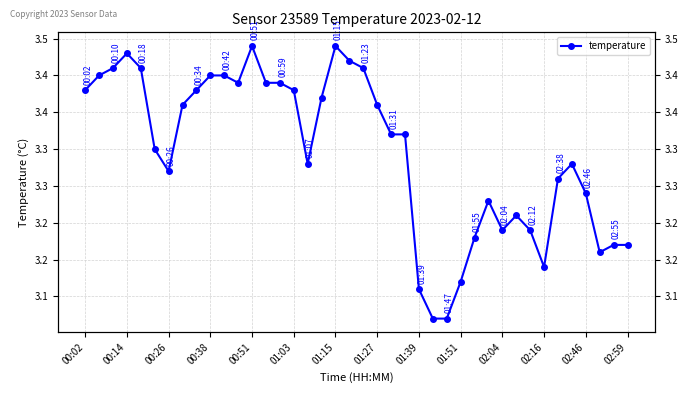

How many data points does each series have?

40